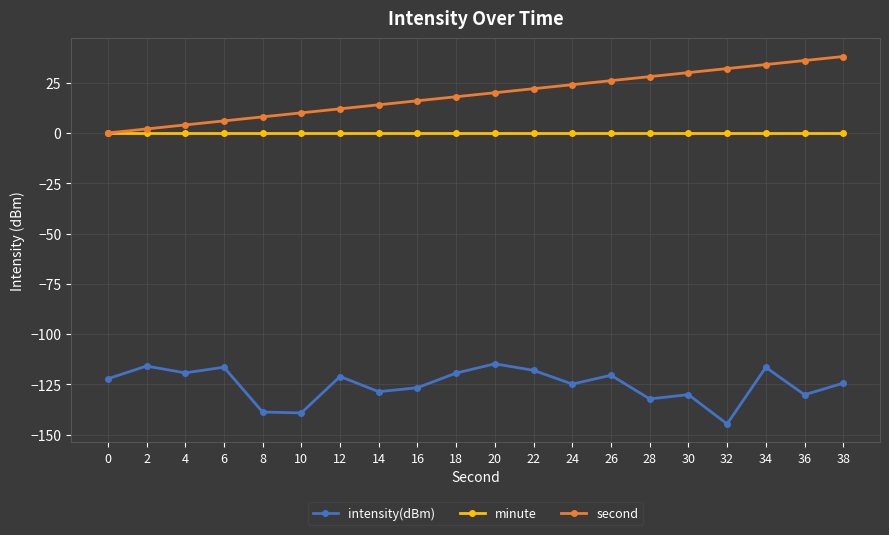

At 8, list the series in order from smallest to largest.

intensity(dBm), minute, second